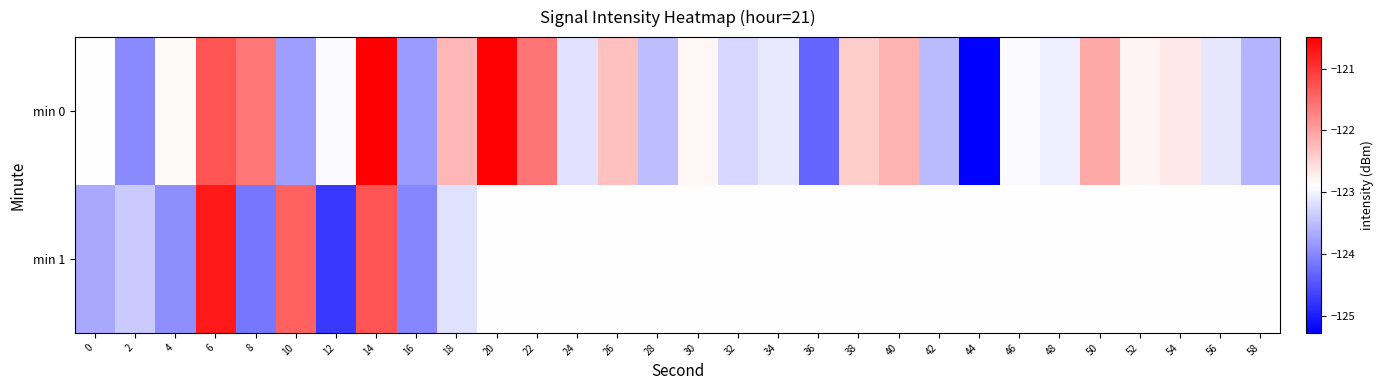

What is the spread (max minus min) of values at 12?

1.8